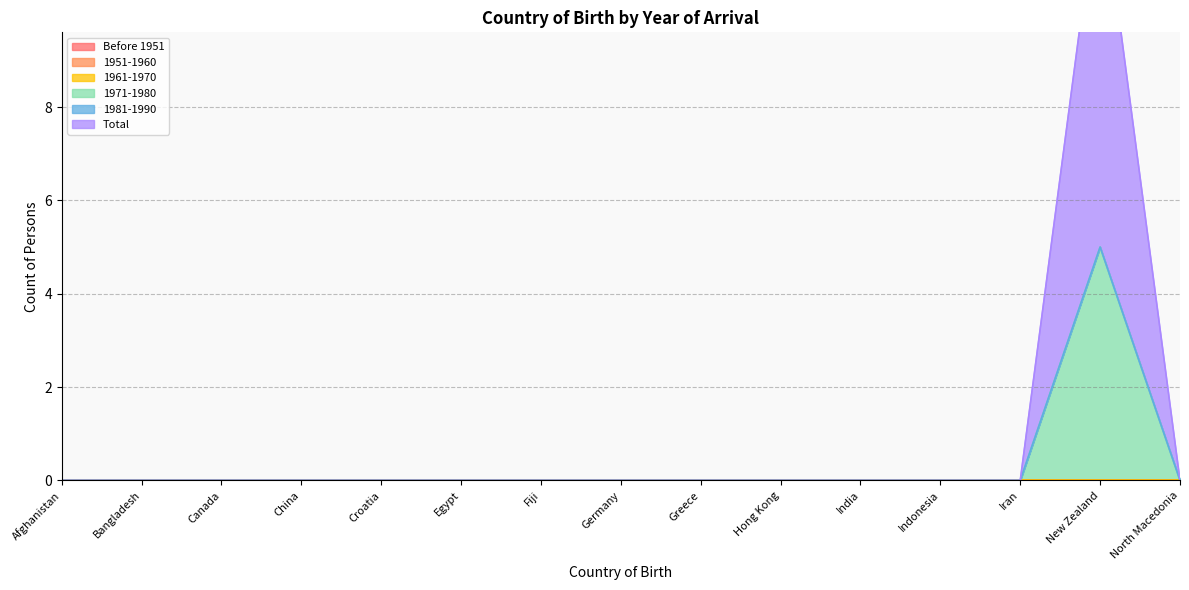

At North Macedonia, list the series in order from largest to smallest.

Before 1951, 1951-1960, 1961-1970, 1971-1980, 1981-1990, Total